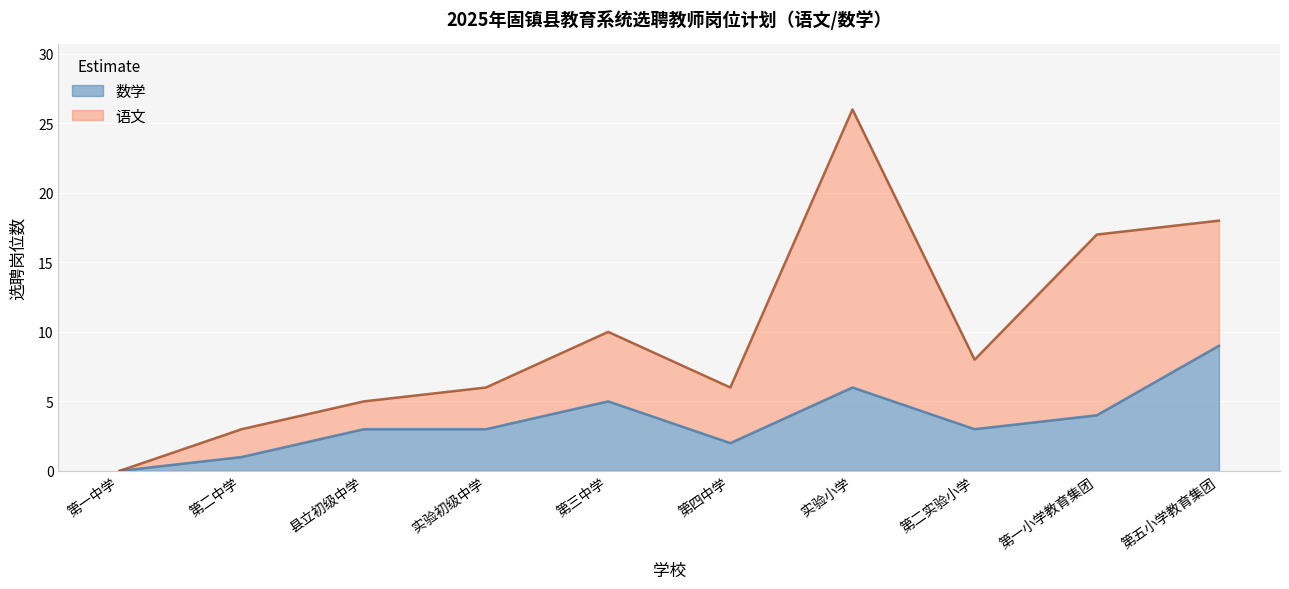

How many data points are above 3?

4